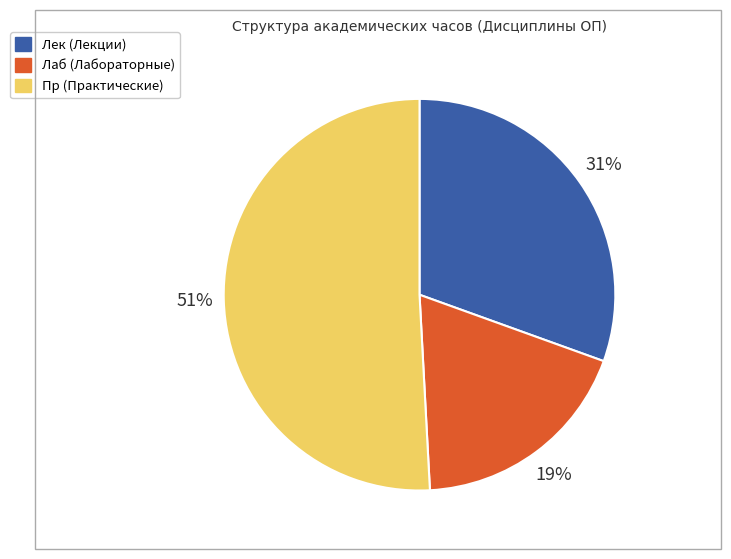

Count the number of slices in the pie.

3